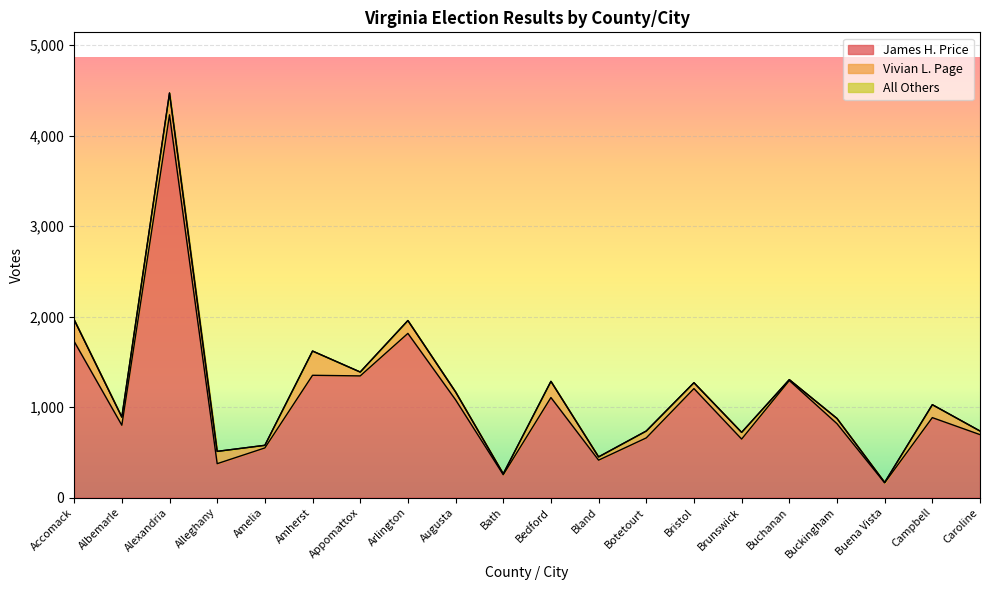

Where is the first local maximum for James H. Price?

Alexandria